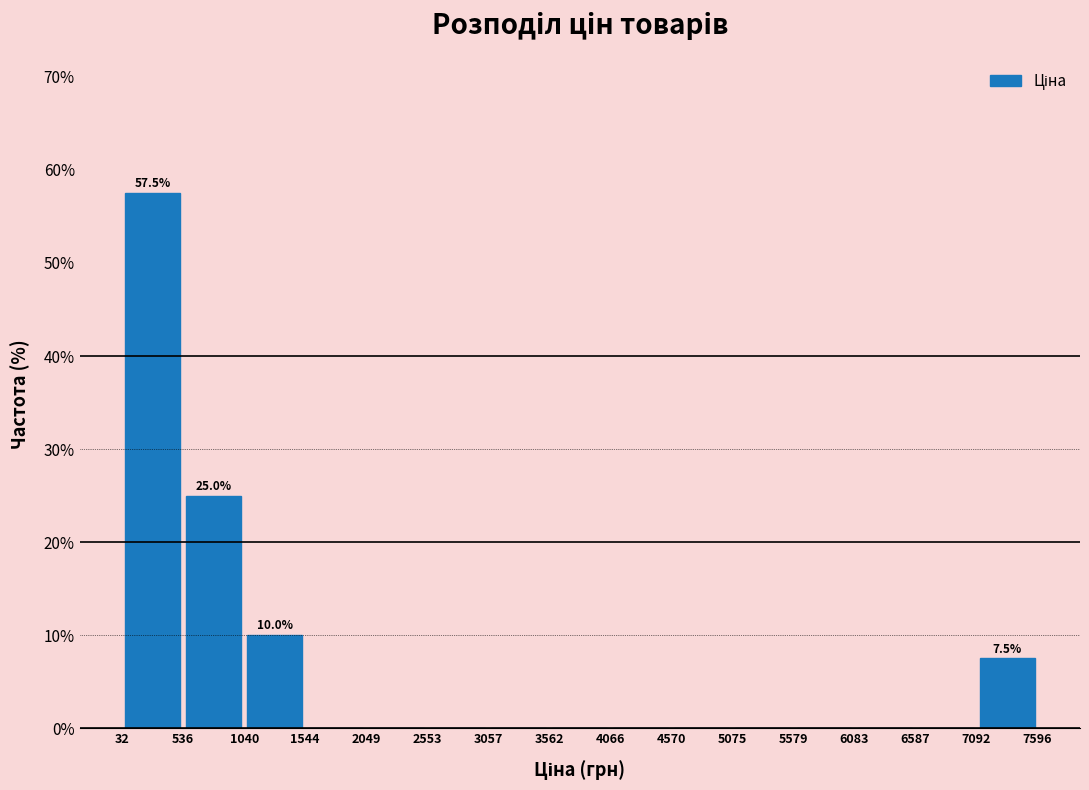

Over which range of the x-axis is the bar tallest?

32 to 536